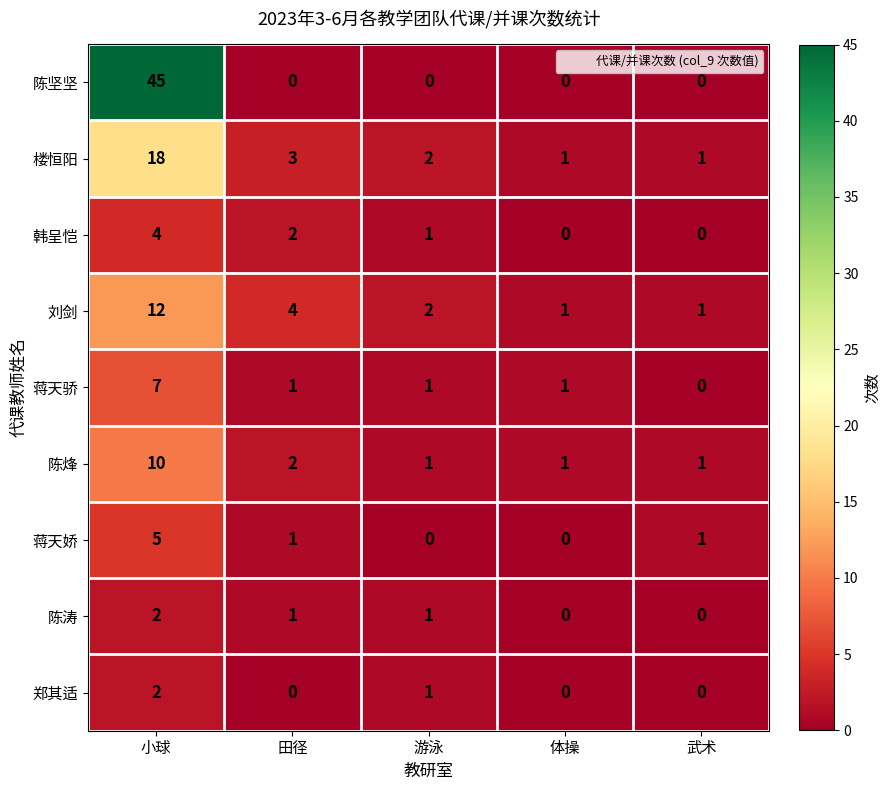

What is the maximum value shown in the chart?

45